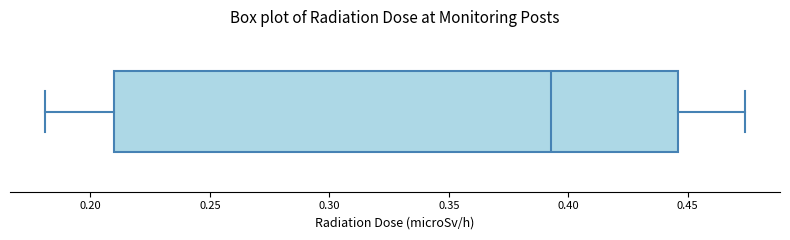

Transcribe this box plot: give where the median line is, the range the box spans, and where the two whiskers end, as read against the x-axis. The values are not printed on the chart, so give them approximately, as read against the axis.

median 0.395, box 0.210 to 0.445, whiskers 0.180 to 0.475